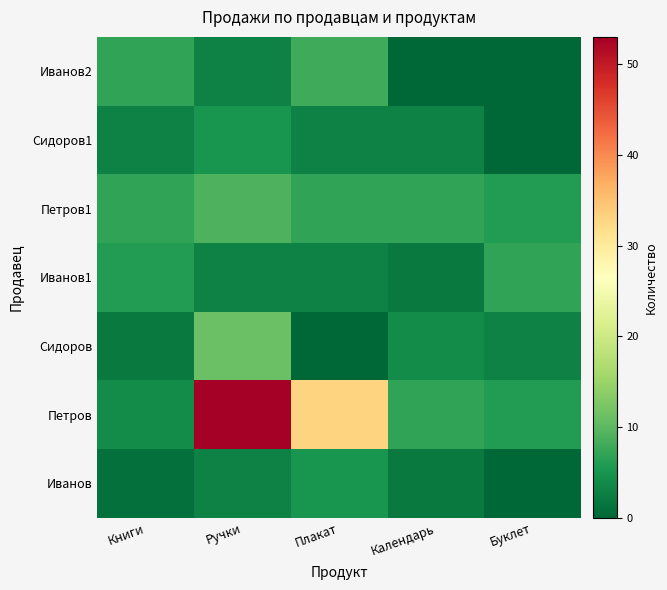

At which category is the sum across all series the highest?

Ручки